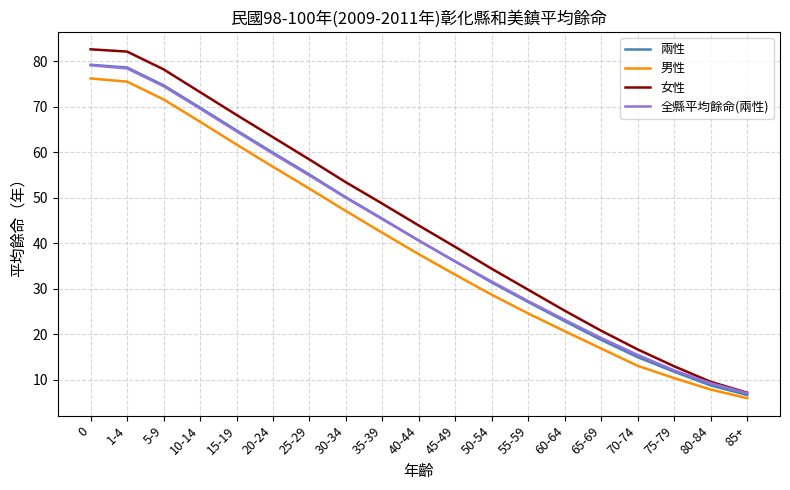

What is the lowest value of the 女性 series?

7.2